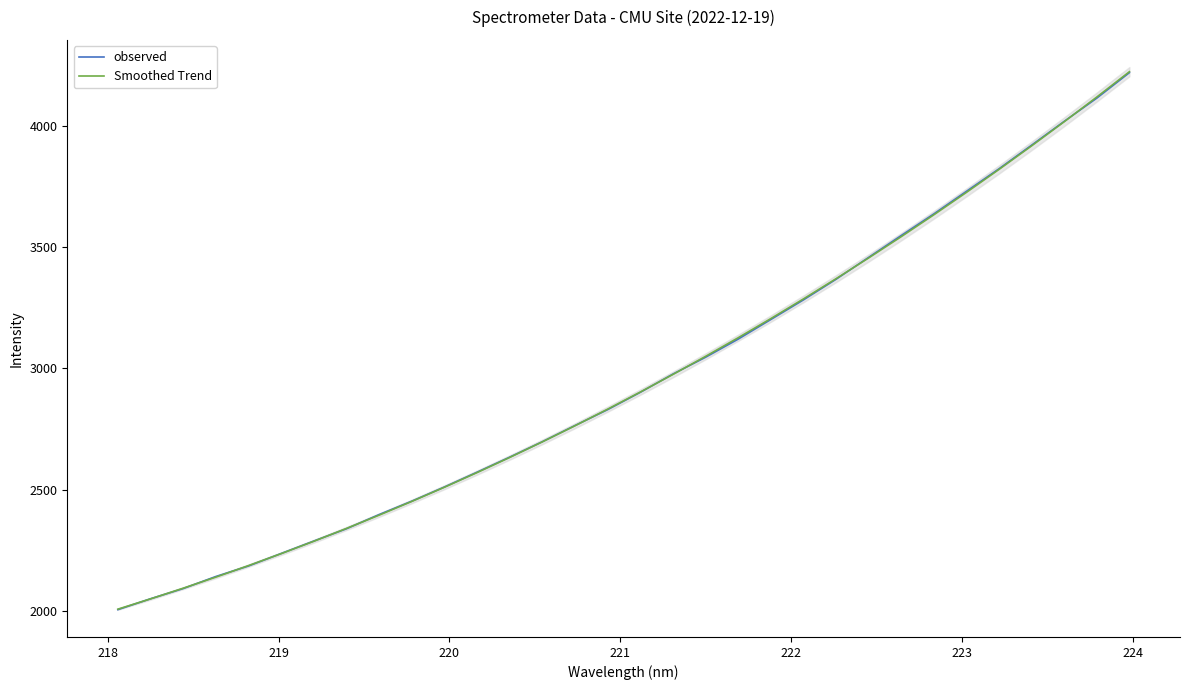

Which series has the largest total across all categories?

Smoothed Trend